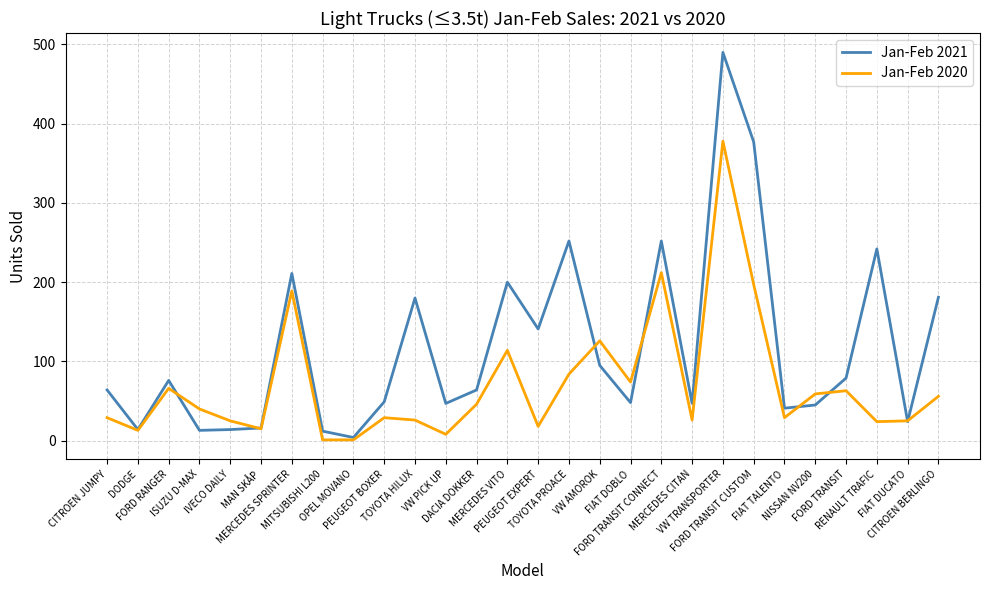

Which series has the widest spread of values?

Jan-Feb 2021